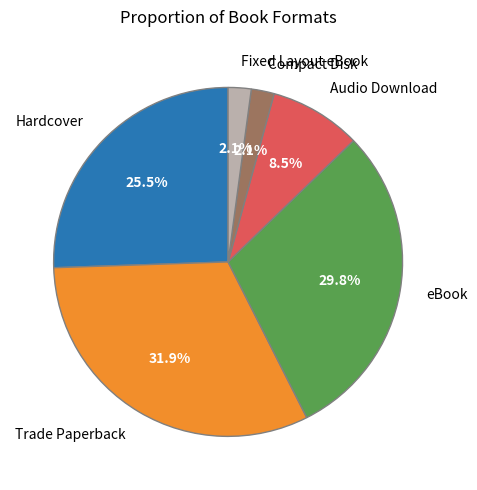

Is there any slice that represents more than half of the pie?

No